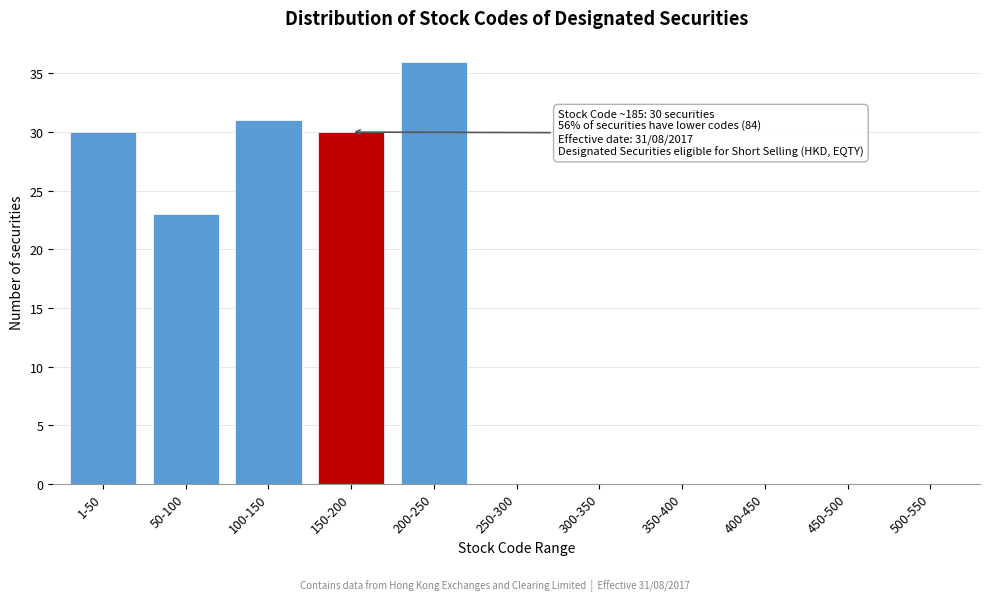

Reading left to right, transcribe all the data shown in this chart.

1-50=30	50-100=23	100-150=31	150-200=30	200-250=36	250-300=0	300-350=0	350-400=0	400-450=0	450-500=0	500-550=0